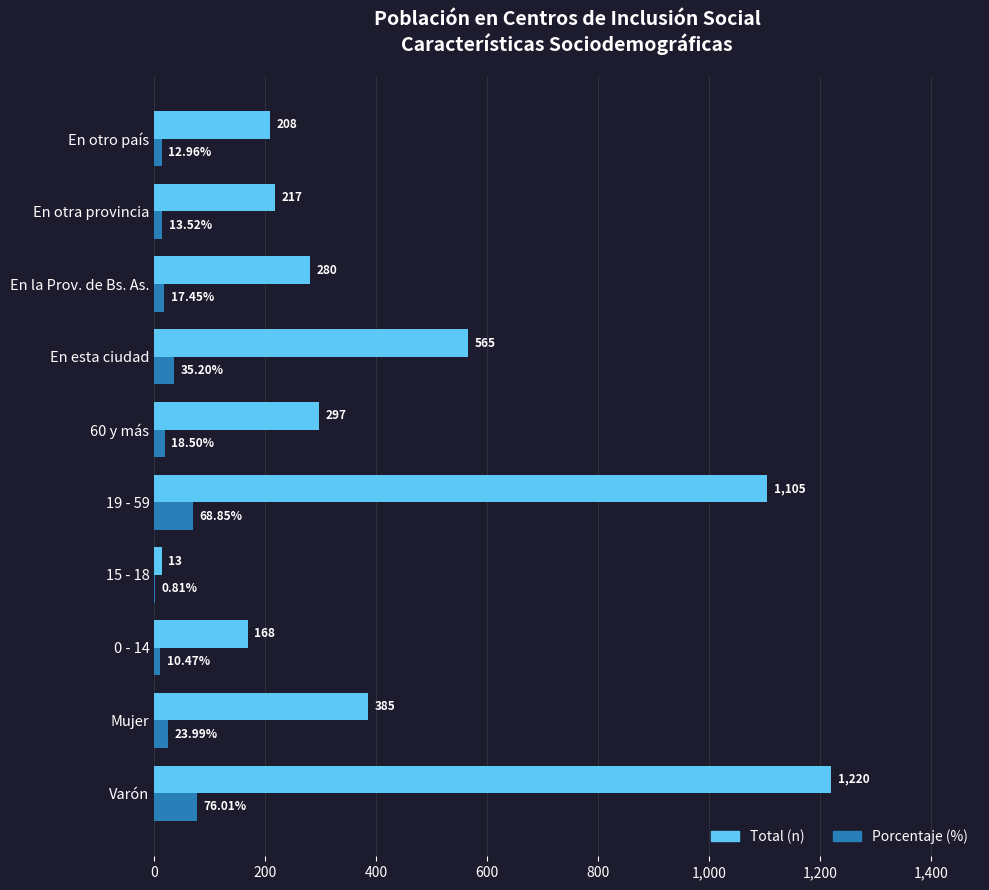

Where is Total (n) nearest to the value 616?

En esta ciudad